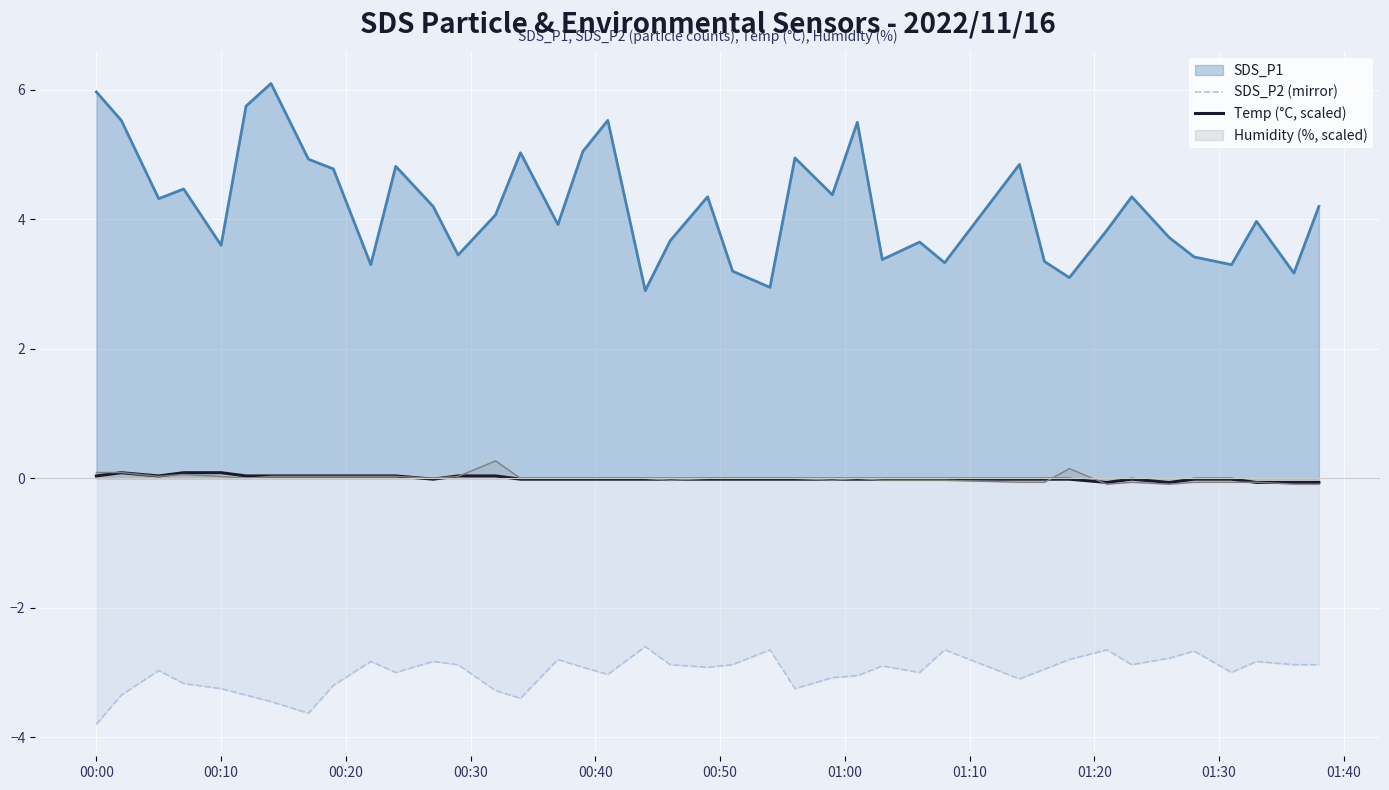

The value of SDS_P2 (mirror) at 00:00 is -1.5. True or false?

False